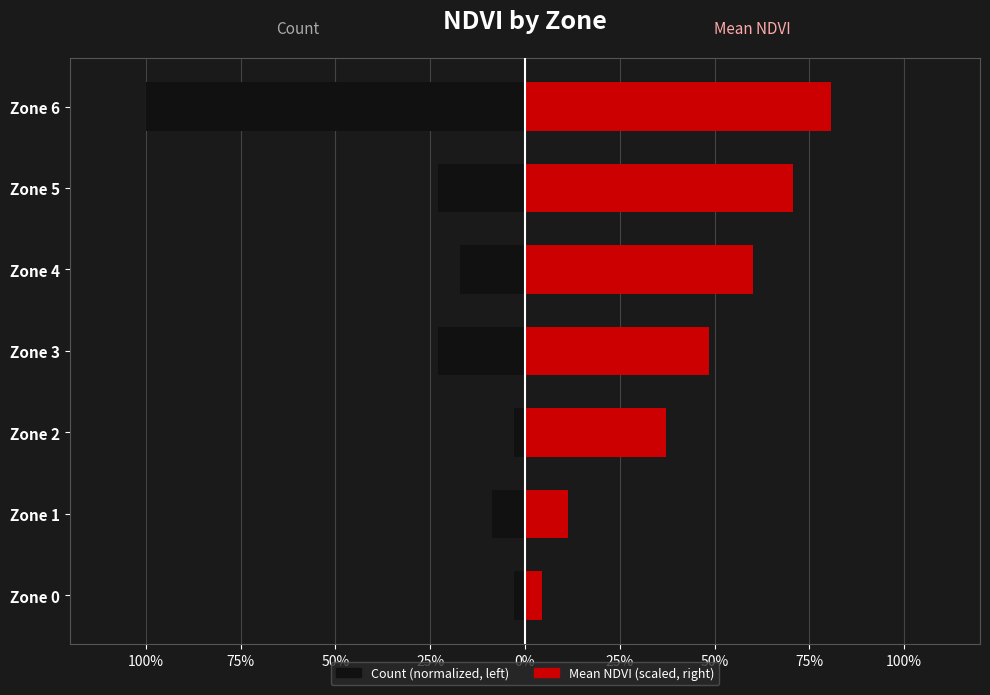

What is the average value of the Mean NDVI (scaled) series?

0.4